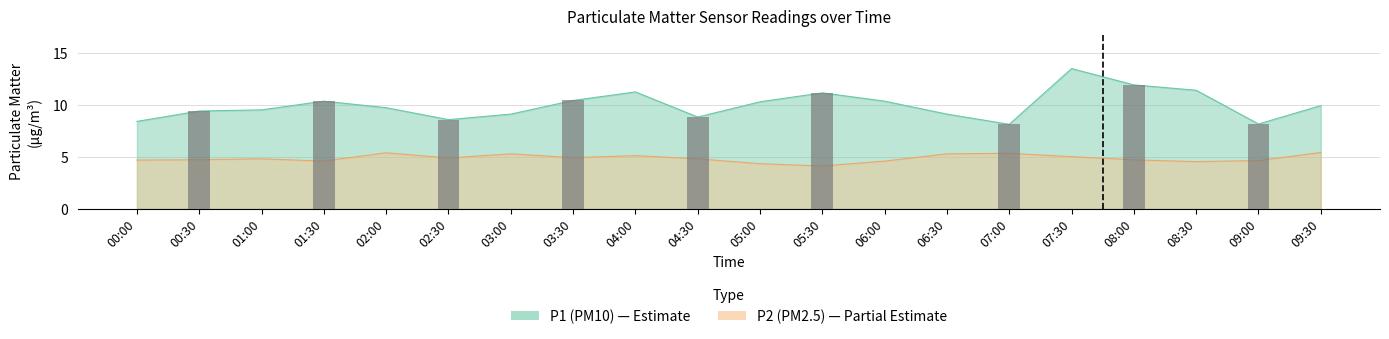

At which category is the sum across all series the highest?

07:30